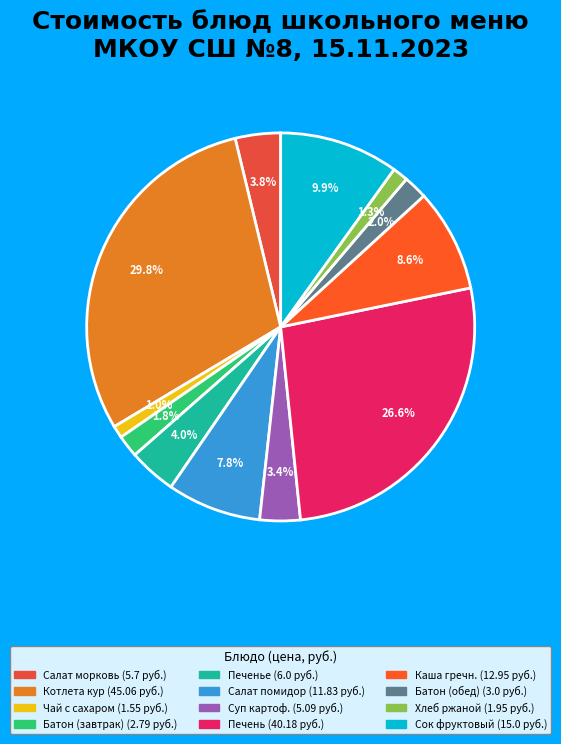

Rank the categories by value from highest to lowest.

Котлета из кур, Печень по-строгановски, Сок фруктовый, Каша гречневая рассыпчатая, Салат из помидоров и огурцов свежие, Печенье Ювелирное, Салат из моркови с черносливом, Суп картофельный с макаронными изделиями, Батон нарезной, йодированный (обед), Батон нарезной, йодированный (завтрак), Хлеб ржано-пшеничный, Чай с сахаром